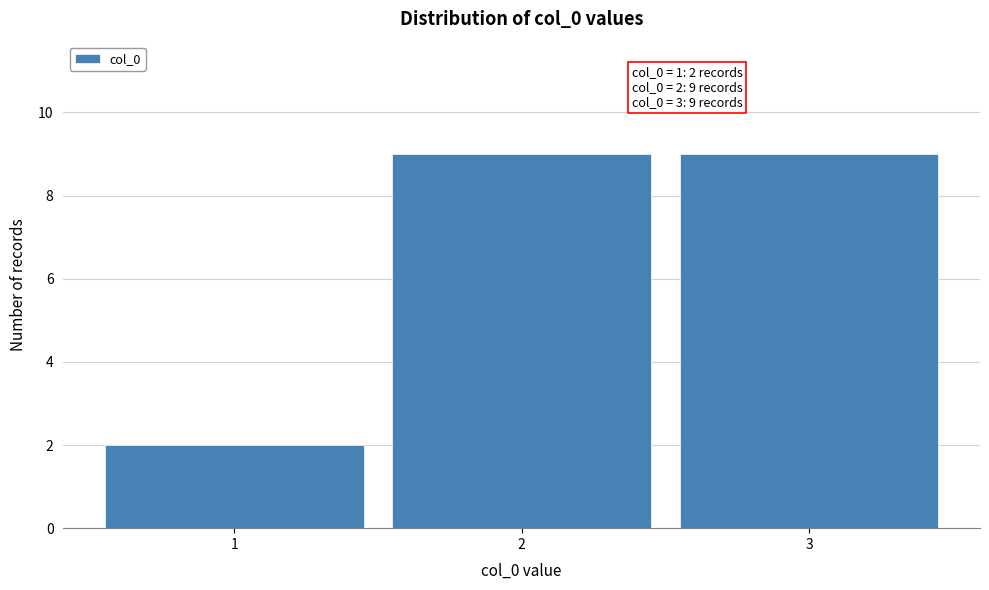

Reading left to right, list all the values displayed in this chart.

1=2	2=9	3=9